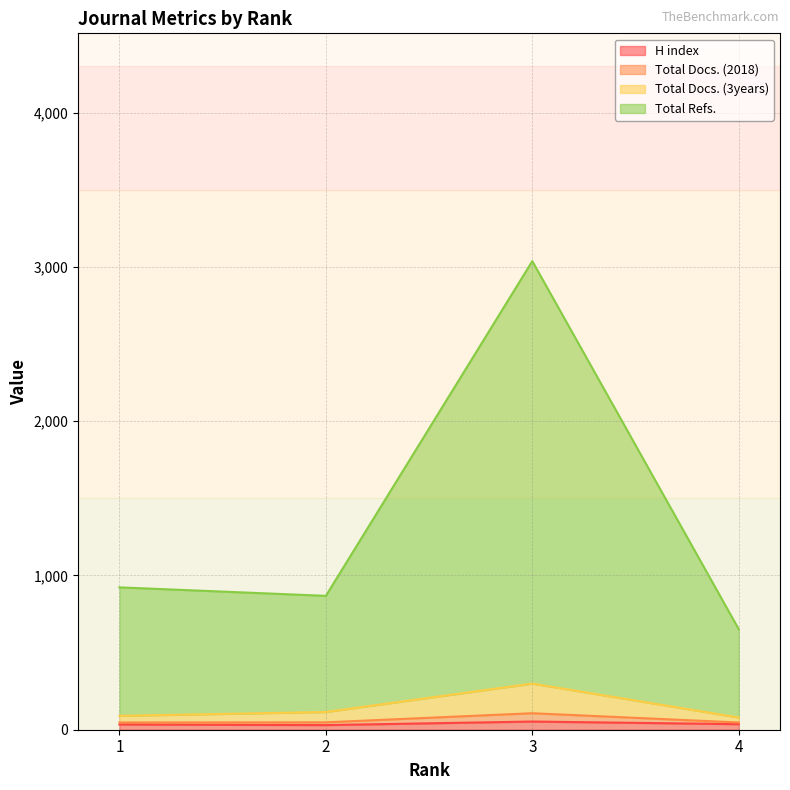

How many lines are shown in the chart?

4